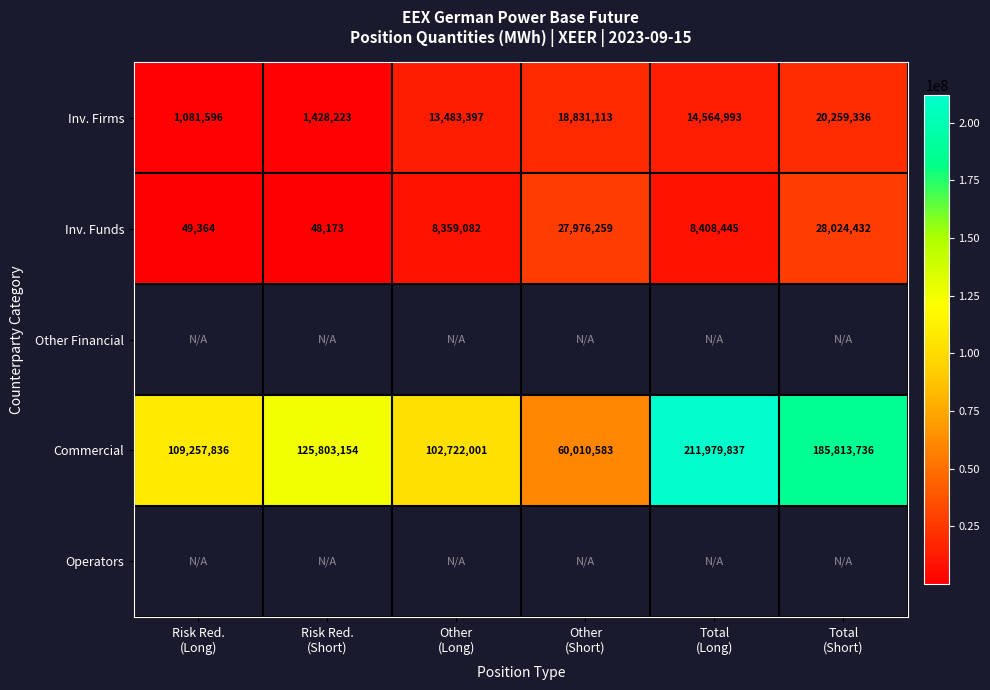

What is the difference between the maximum and minimum values in the Inv. Firms series?

19177740